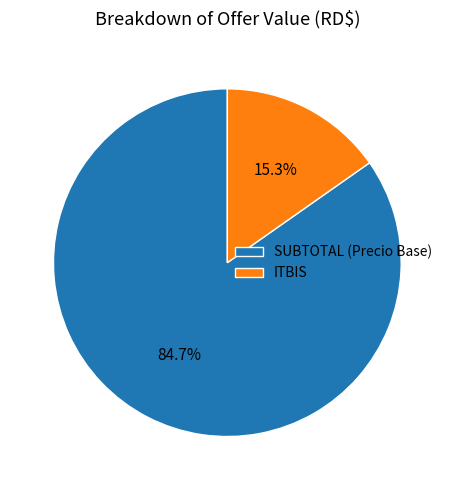

Rank the categories by value from highest to lowest.

SUBTOTAL, ITBIS